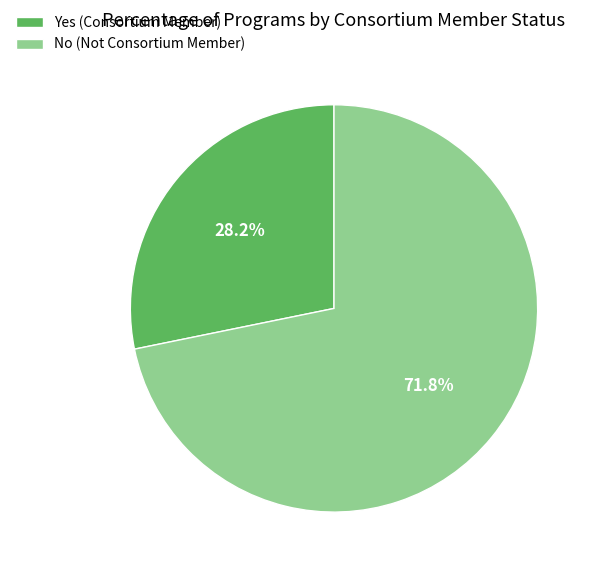

What is the total percentage of Yes and No?

100.0%